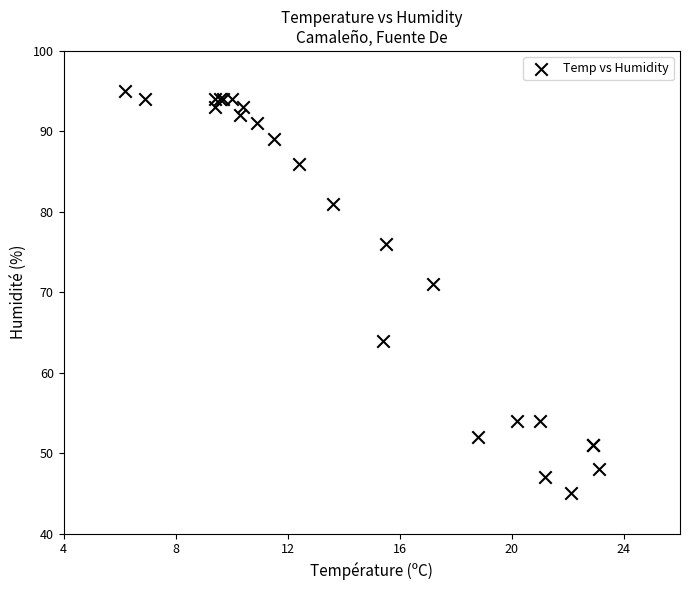

What Y value in the scatter plot is closest to 70?

71